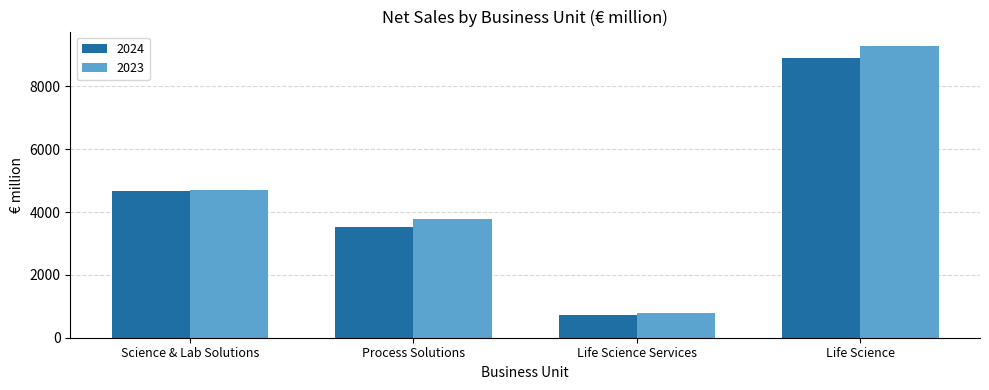

What is the approximate value of 2023 at Life Science Services, to the nearest 10?

790